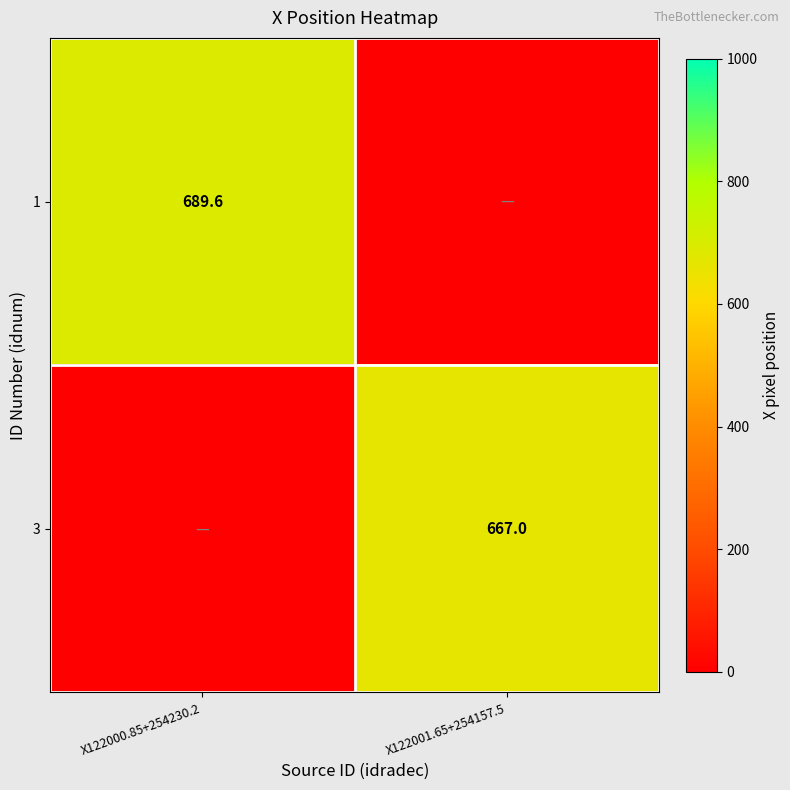

True or false: 3 has a value of 667.0 at X122001.65+254157.5.

True